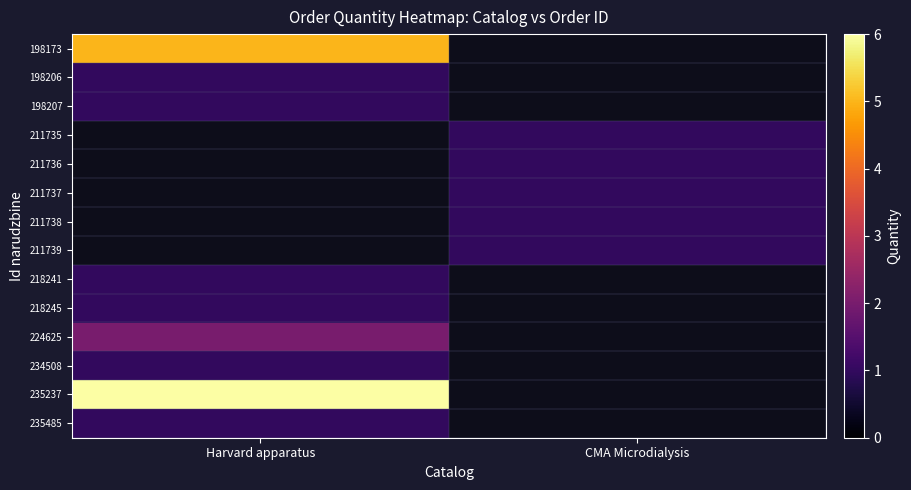

Count the number of categories in the chart.

2